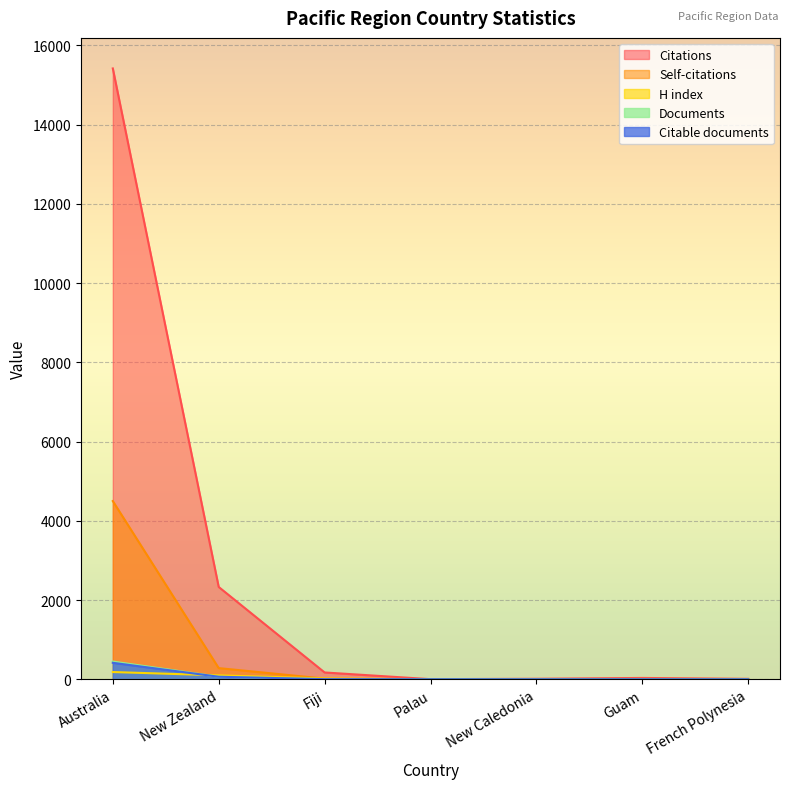

True or false: Citable documents has more than 2 interior local peaks.

False